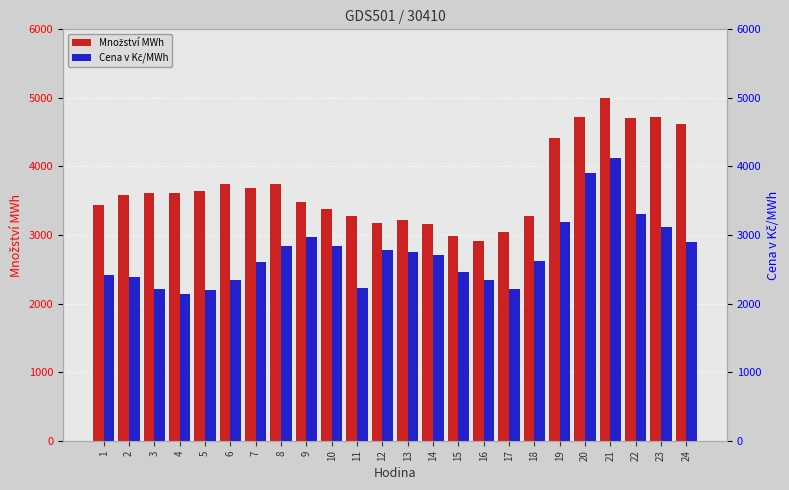

What is the value of the Množství MWh bar at the 10th from the left?

3385.0